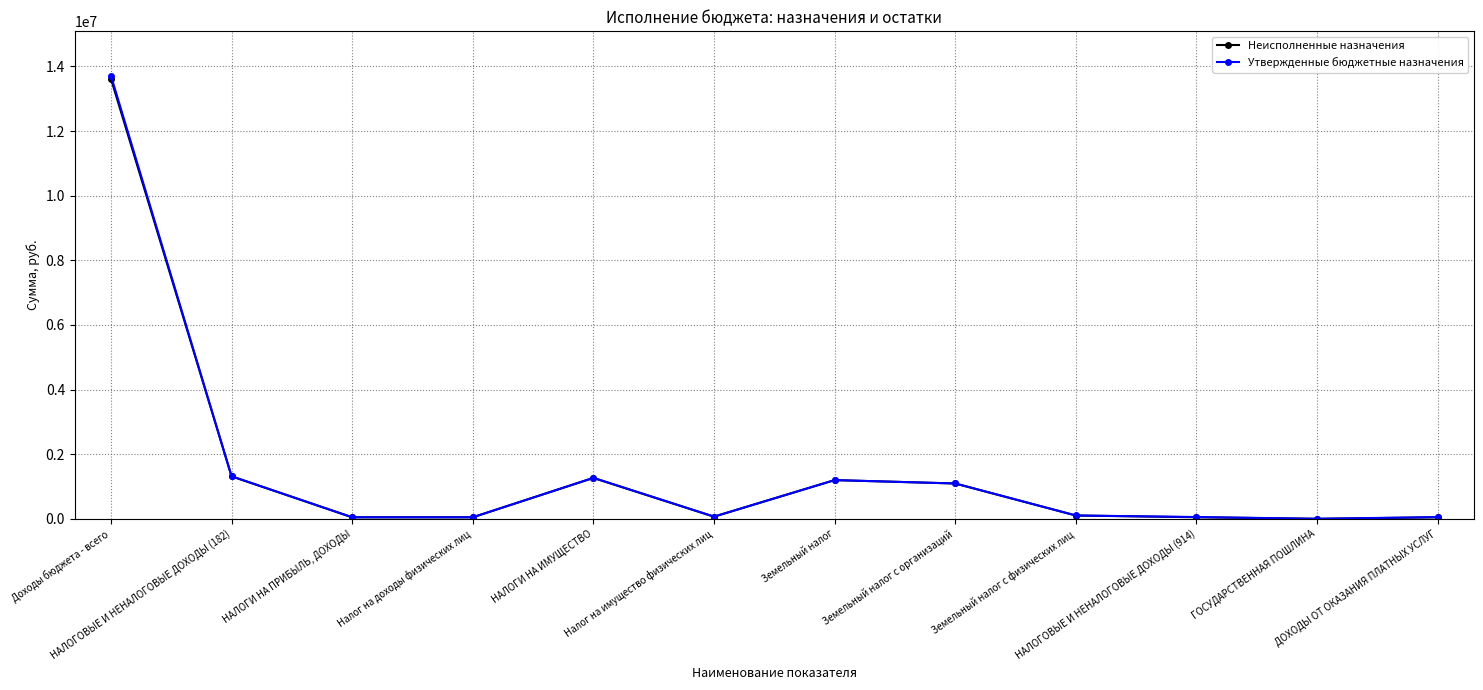

At which category is the sum across all series the highest?

Доходы бюджета - всего